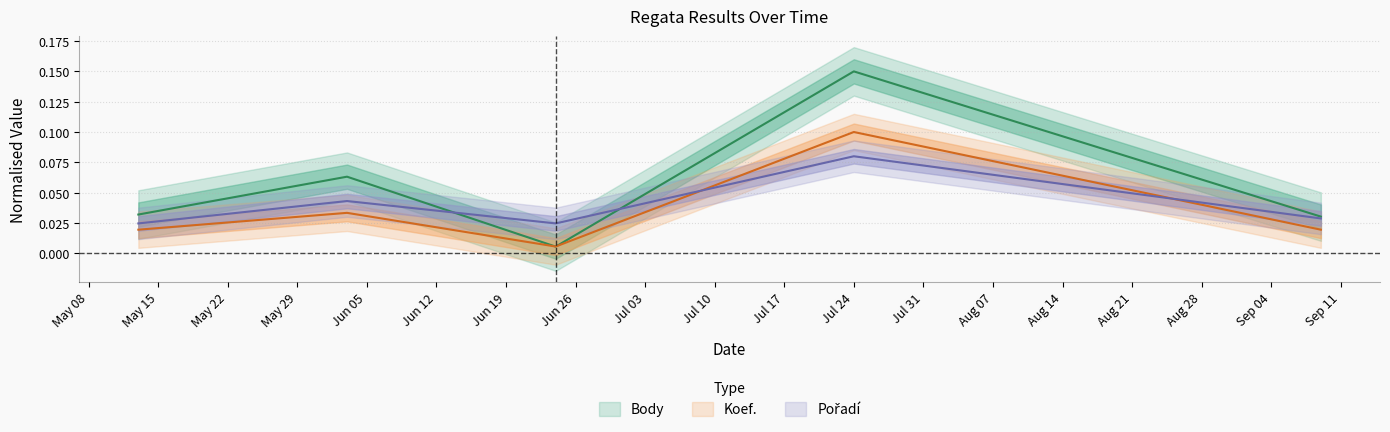

True or false: Body has more than 1 points higher than both neighbors.

True